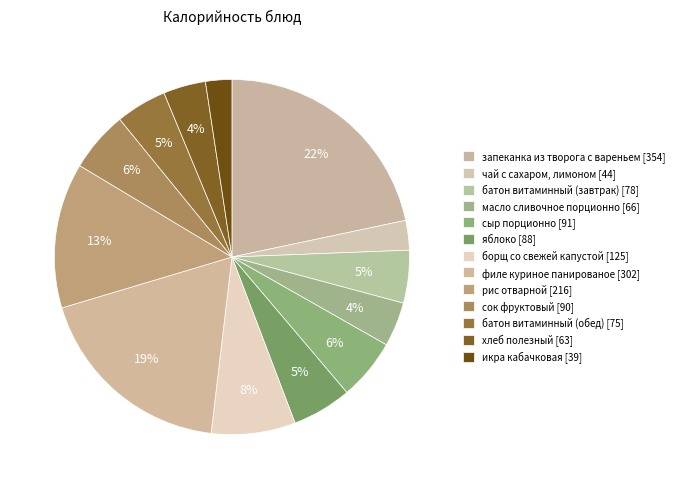

Which category has the biggest portion of the pie?

запеканка из творога с вареньем